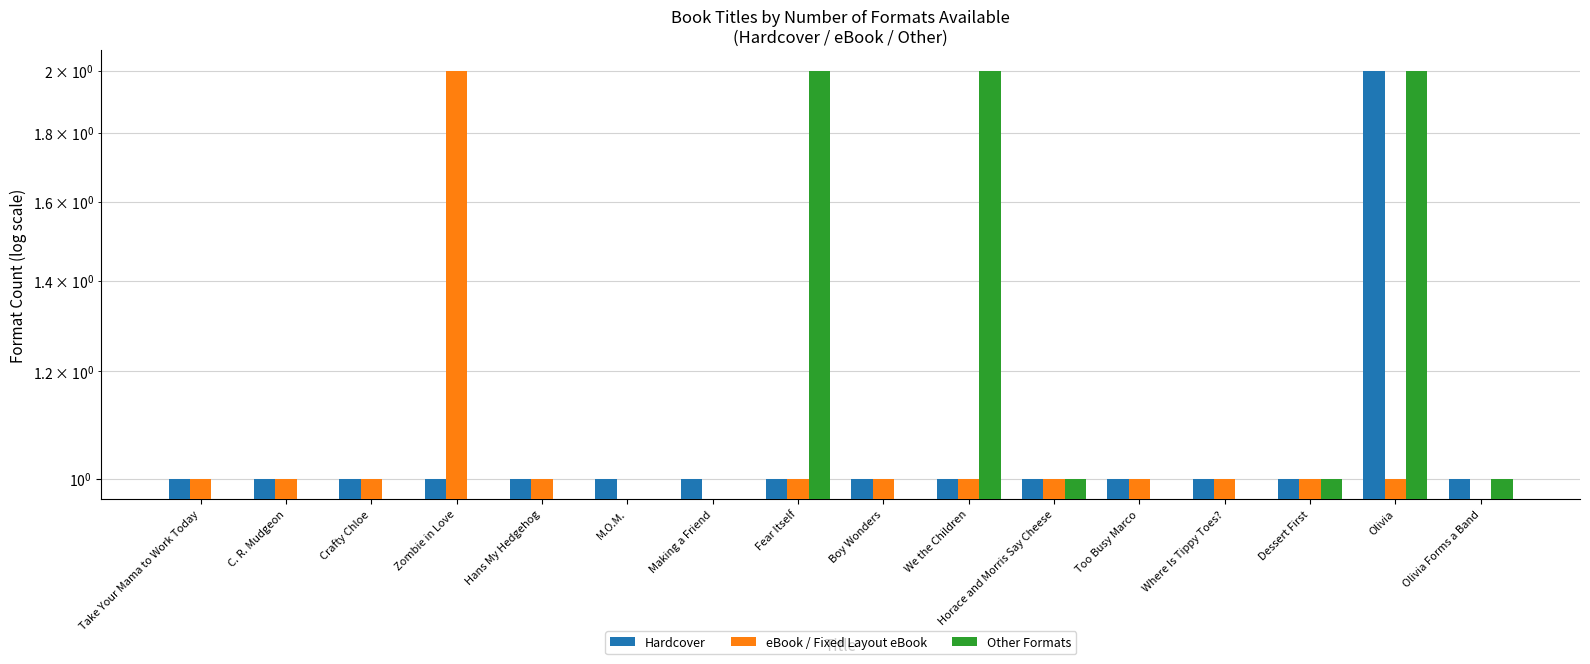

List the labels in order of Hardcover value, largest first.

Olivia, Take Your Mama to Work Today, C. R. Mudgeon, Crafty Chloe, Zombie in Love, Hans My Hedgehog, M.O.M., Making a Friend, Fear Itself, Boy Wonders, We the Children, Horace and Morris Say Cheese, Too Busy Marco, Where Is Tippy Toes?, Dessert First, Olivia Forms a Band